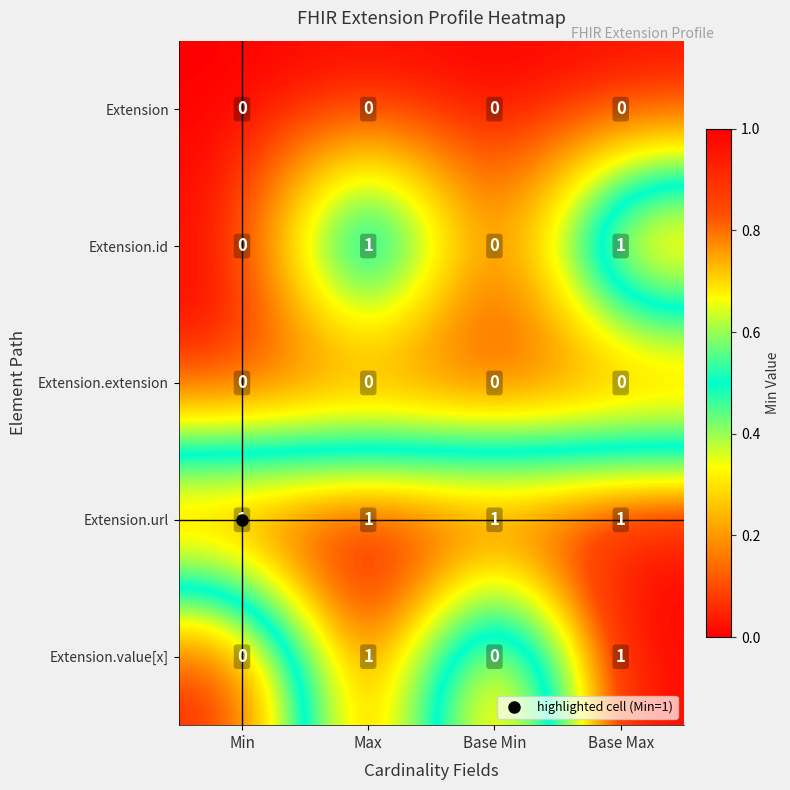

Is it true that Extension.value[x] equals 1 at Base Min?

False